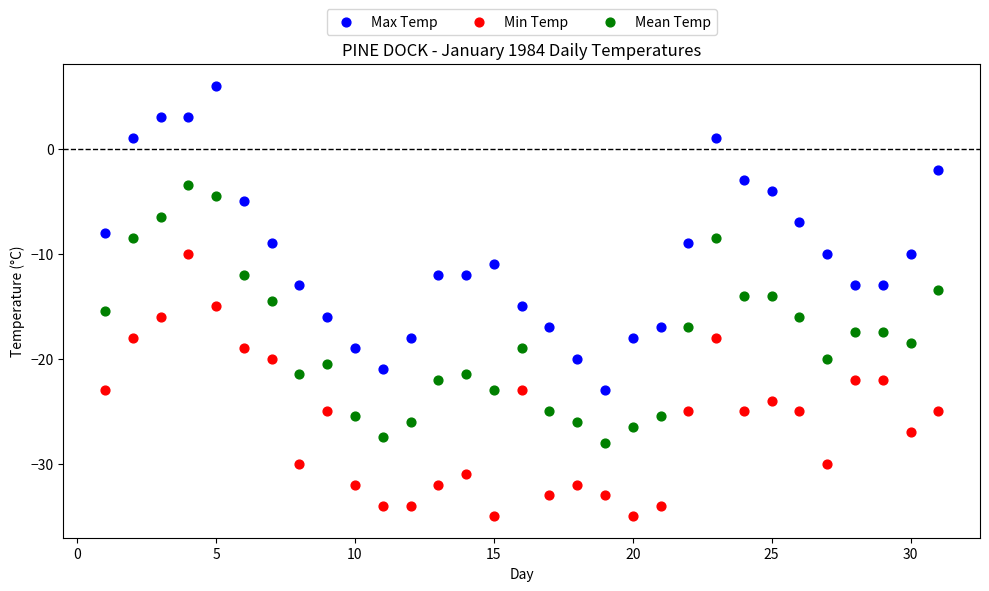

Which series reaches the maximum Y coordinate?

Max Temp